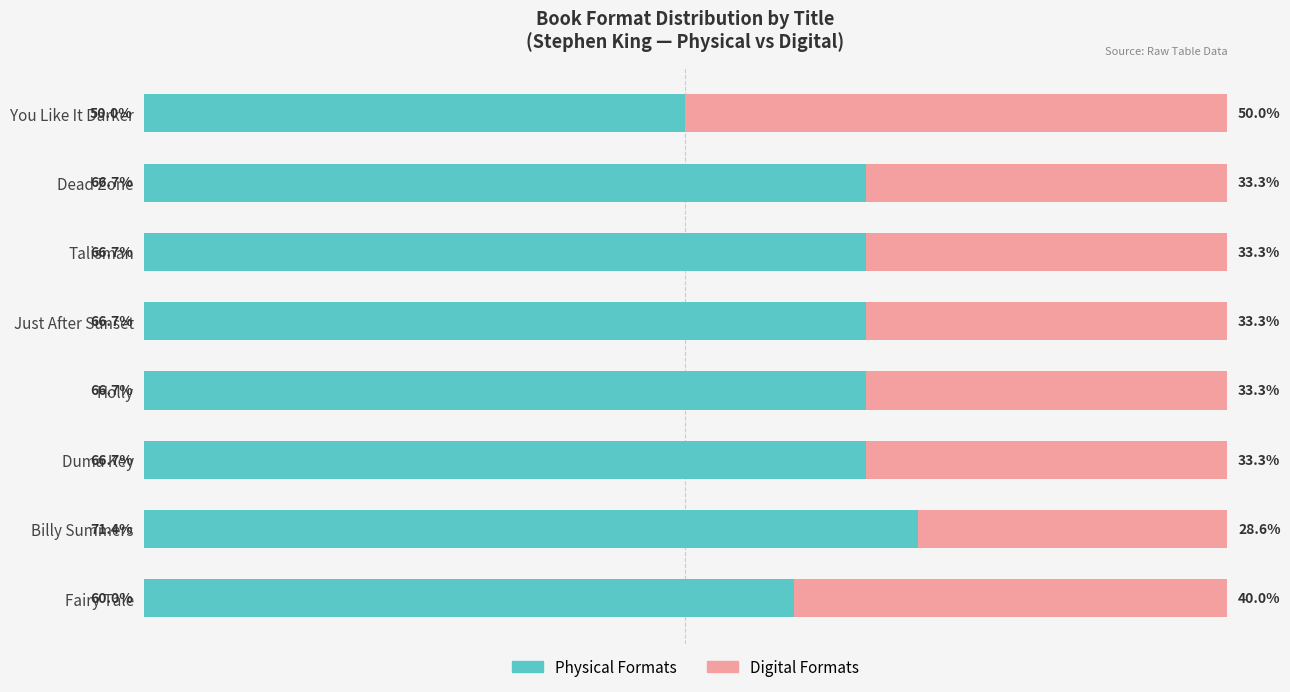

Where is Physical Formats nearest to the value 60?

Fairy Tale